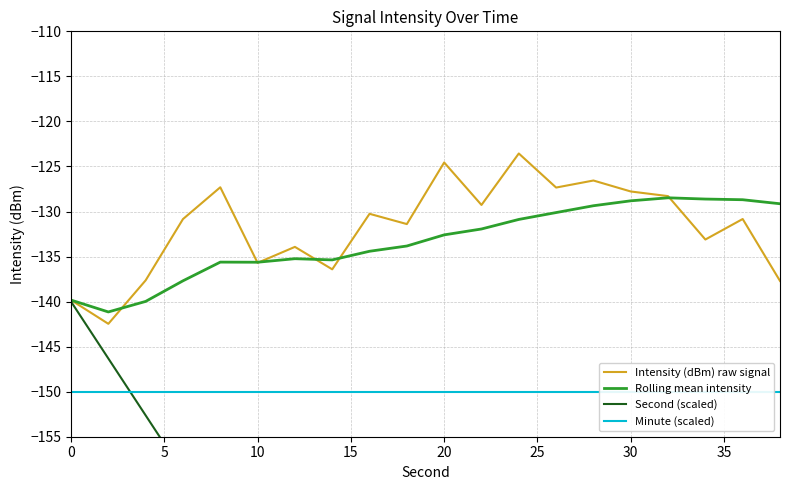

What is the sum of all Rolling mean intensity values?

-2667.4